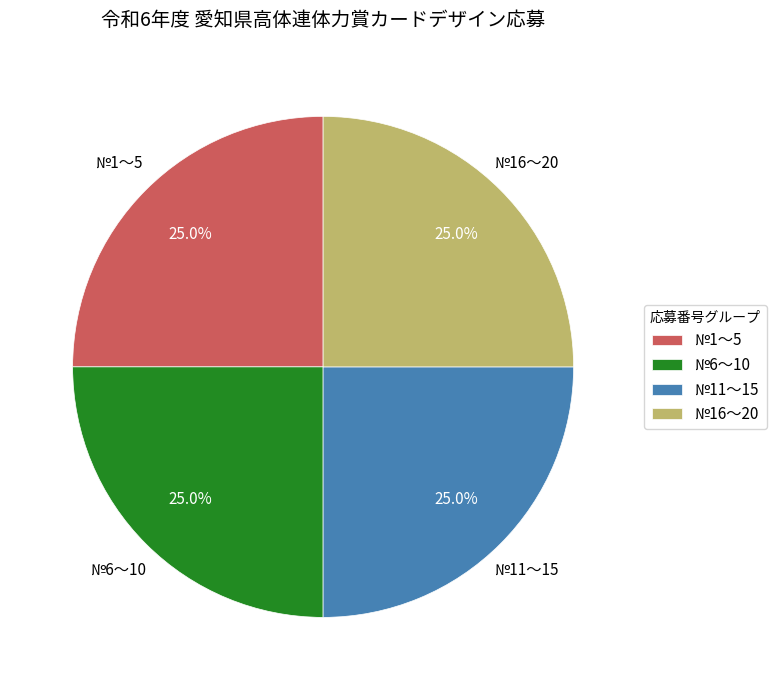

Does №1～5 represent more than half of the total?

No